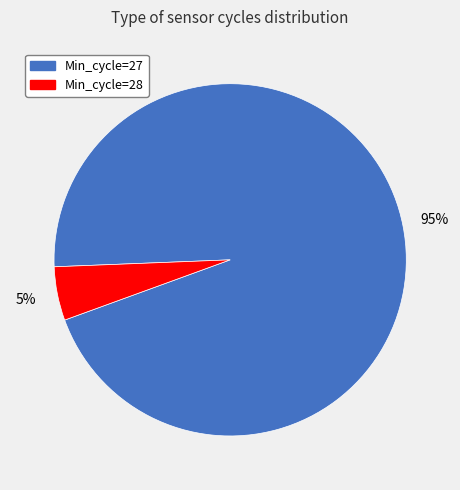

To the nearest percent, what is the average slice percentage?

50%